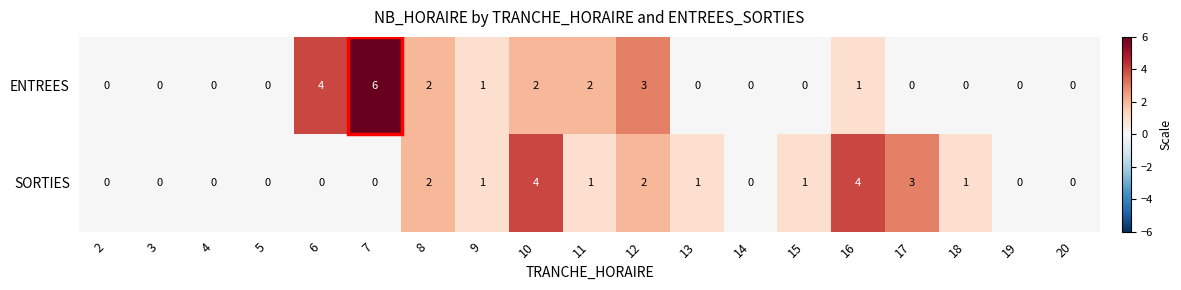

Rank the series at 12 from highest to lowest value.

ENTREES, SORTIES